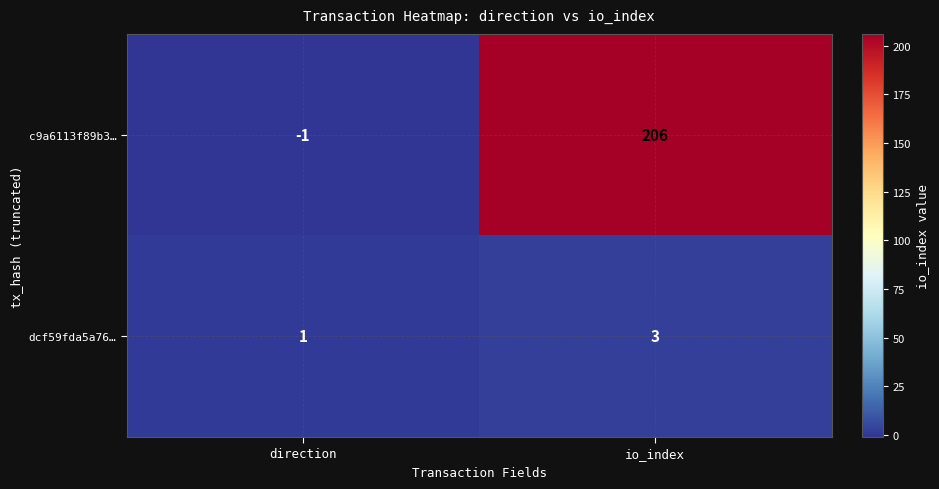

Between direction and io_index, which series saw the biggest shift?

c9a6113f89b3…